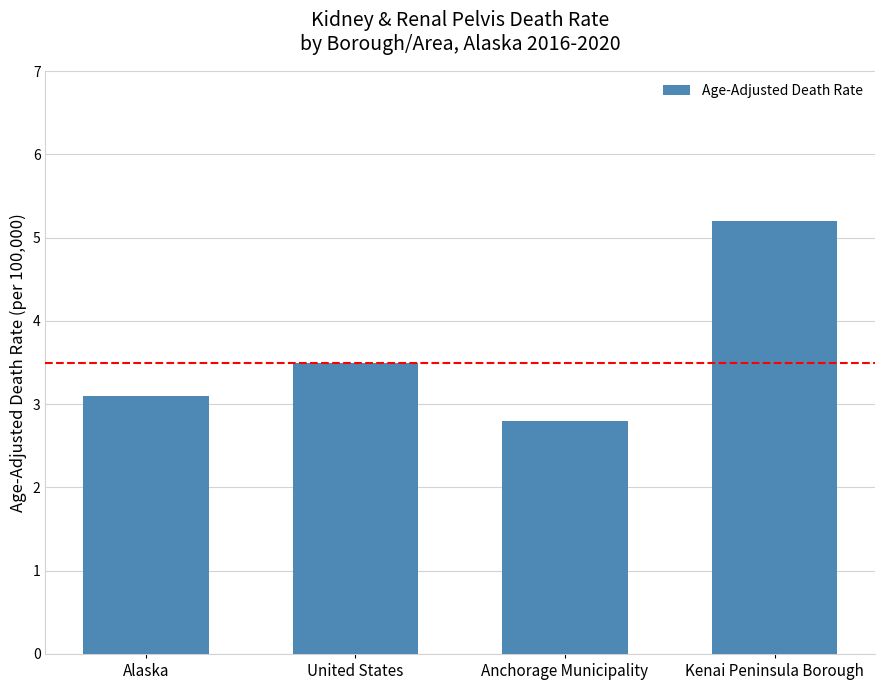

The chart shows a value of 2.1 at Kenai Peninsula Borough. True or false?

False